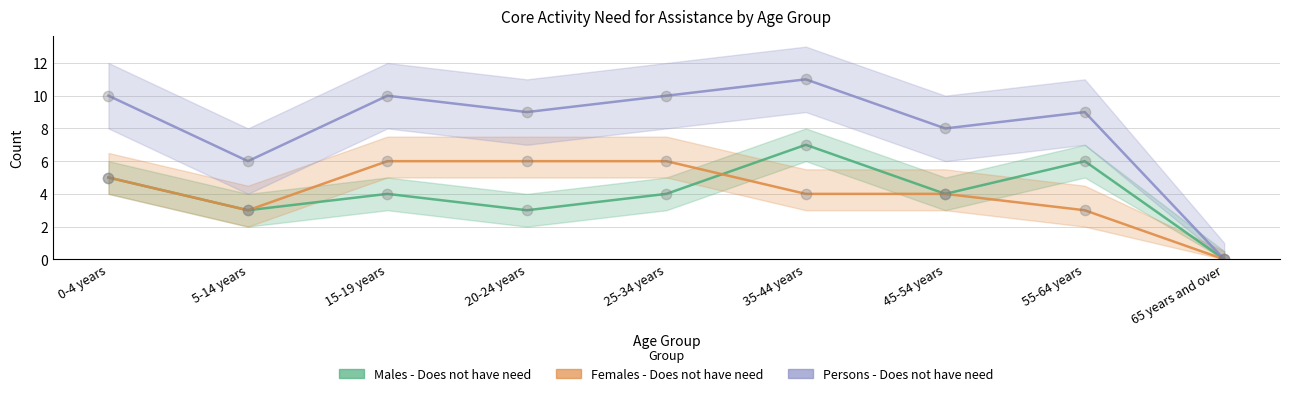

At how many categories does at least one series exceed 1?

8